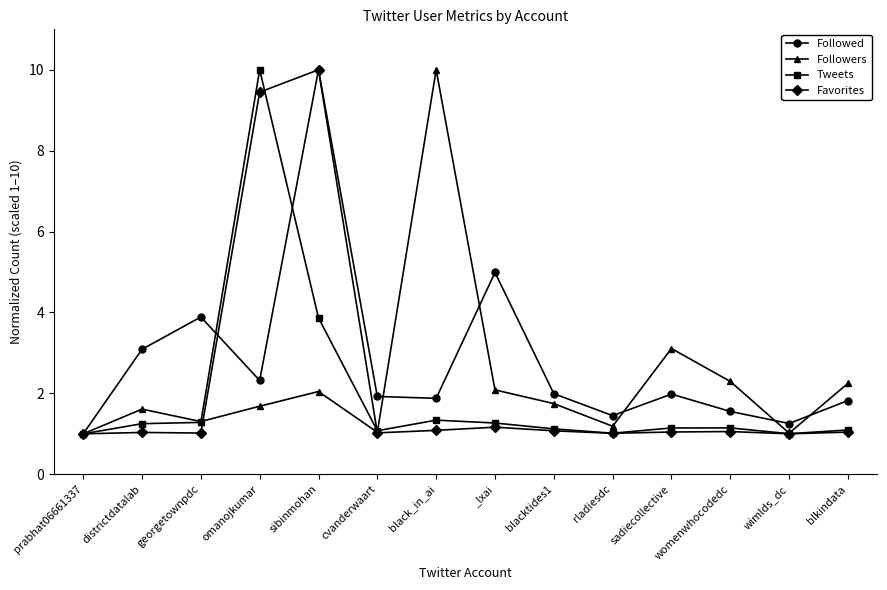

What is the label of the 11th point from the left?

sadiecollective